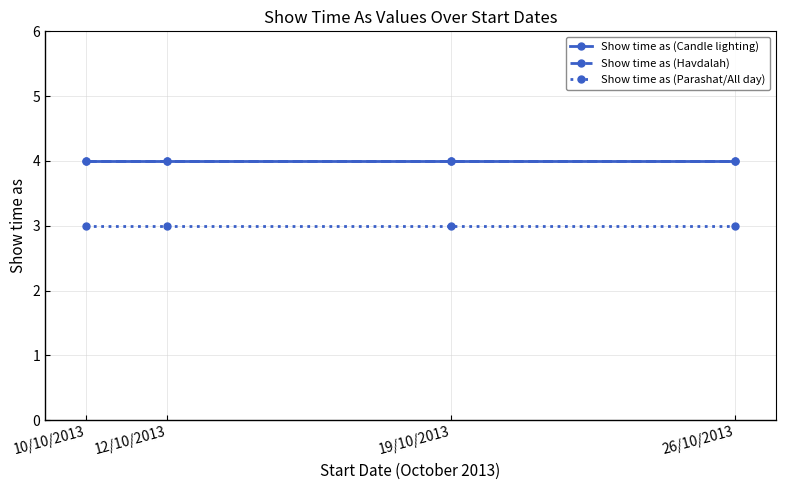

Reading left to right, list all the values displayed in this chart.

Show time as (Candle lighting): 4	4	4	4
Show time as (Havdalah): 4	4	4	4
Show time as (Parashat/All day): 3	3	3	3